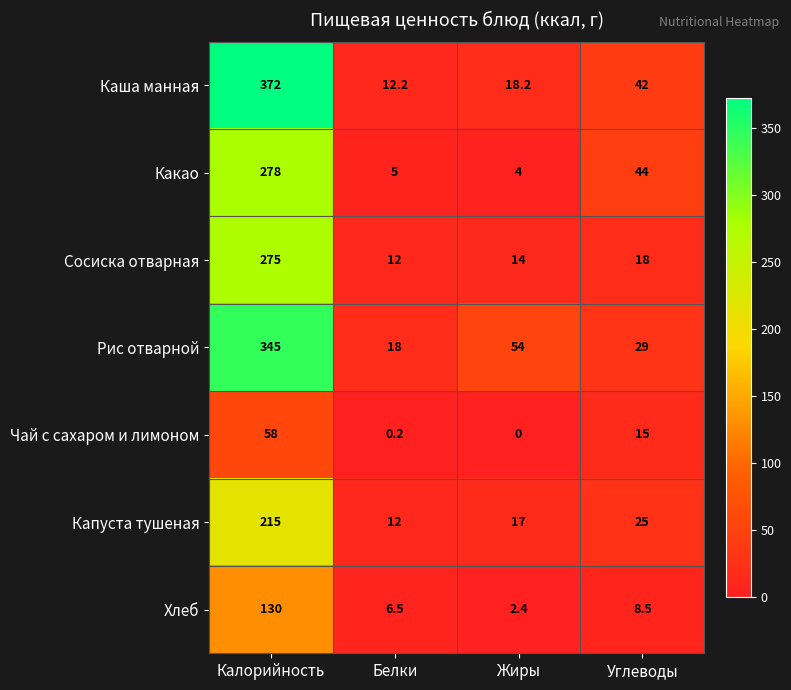

Which label corresponds to the smallest value in the chart?

Жиры